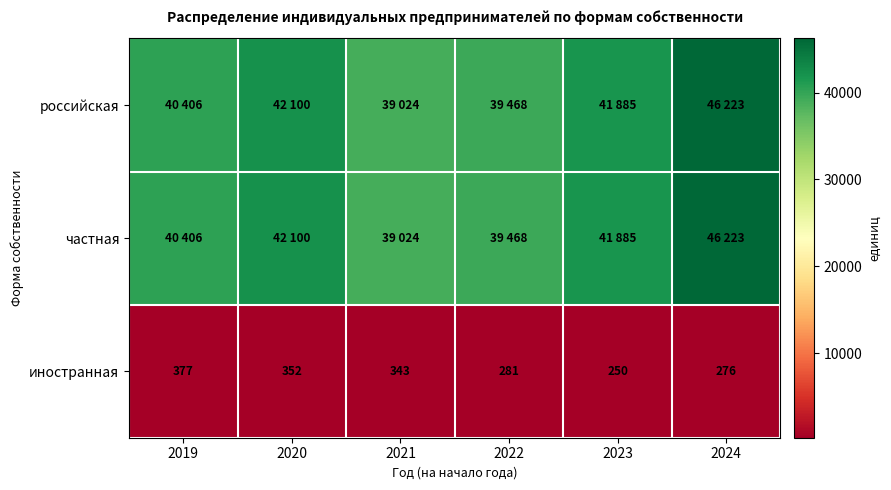

Is it true that иностранная equals 482 at 2020?

False